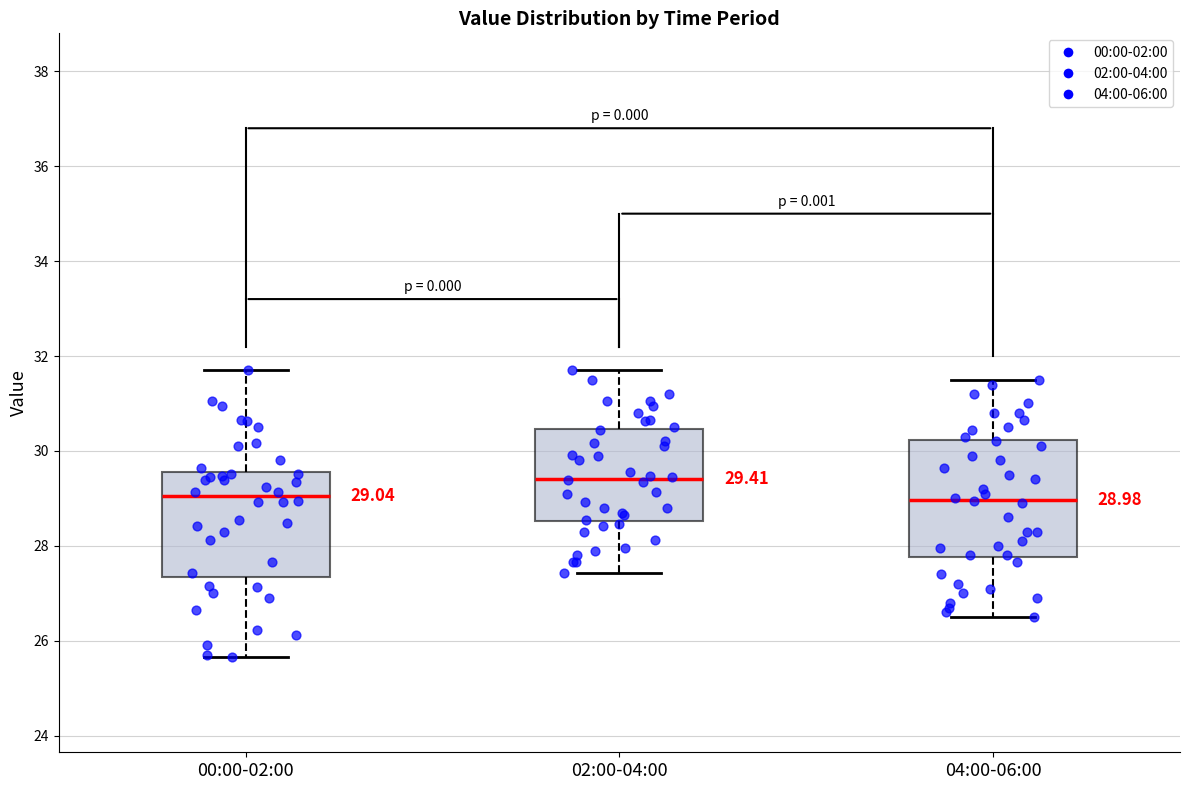

Which box is the tallest, from its lower edge to its upper edge?

04:00-06:00